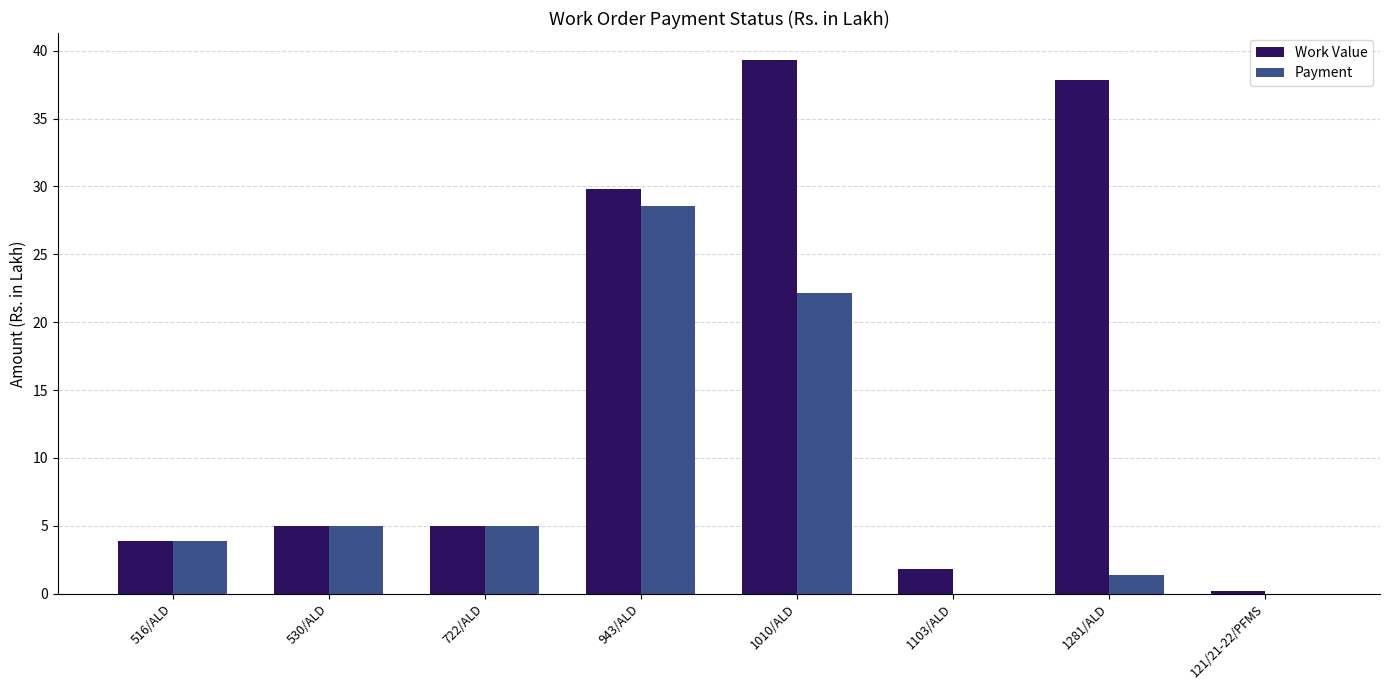

The value of Payment at 121/21-22/PFMS is -17.5. True or false?

False